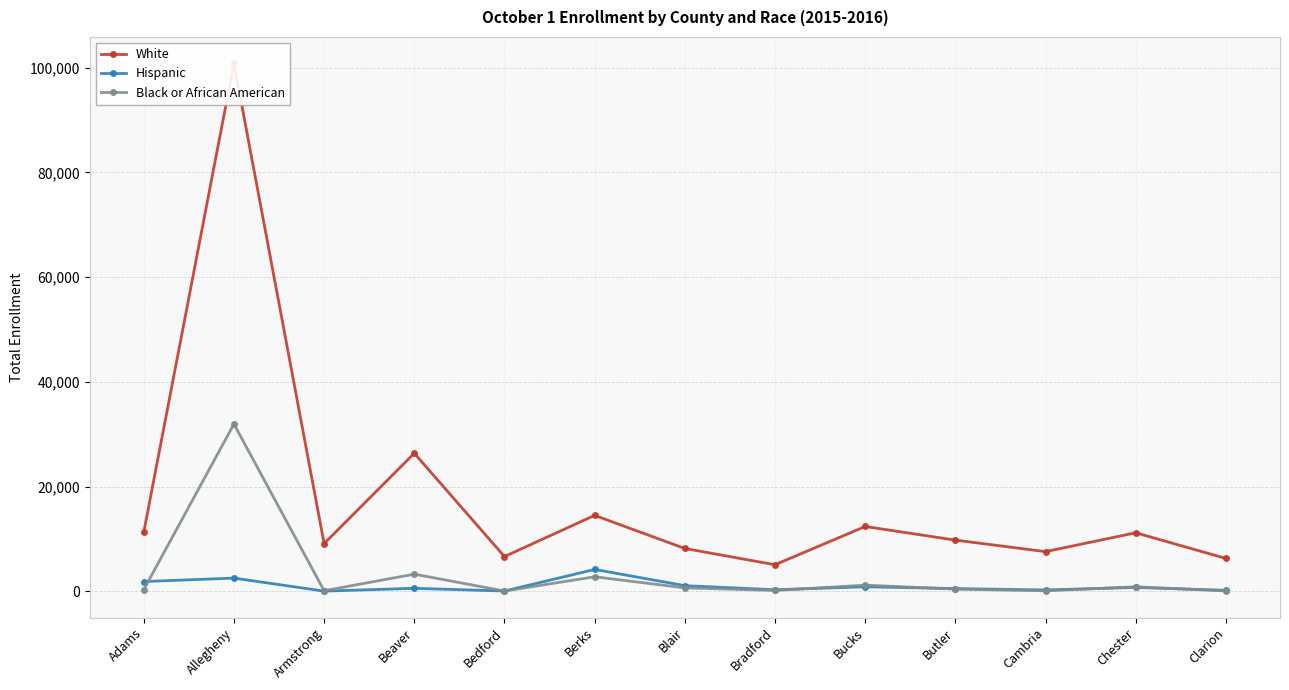

Where is the first local minimum for White?

Armstrong